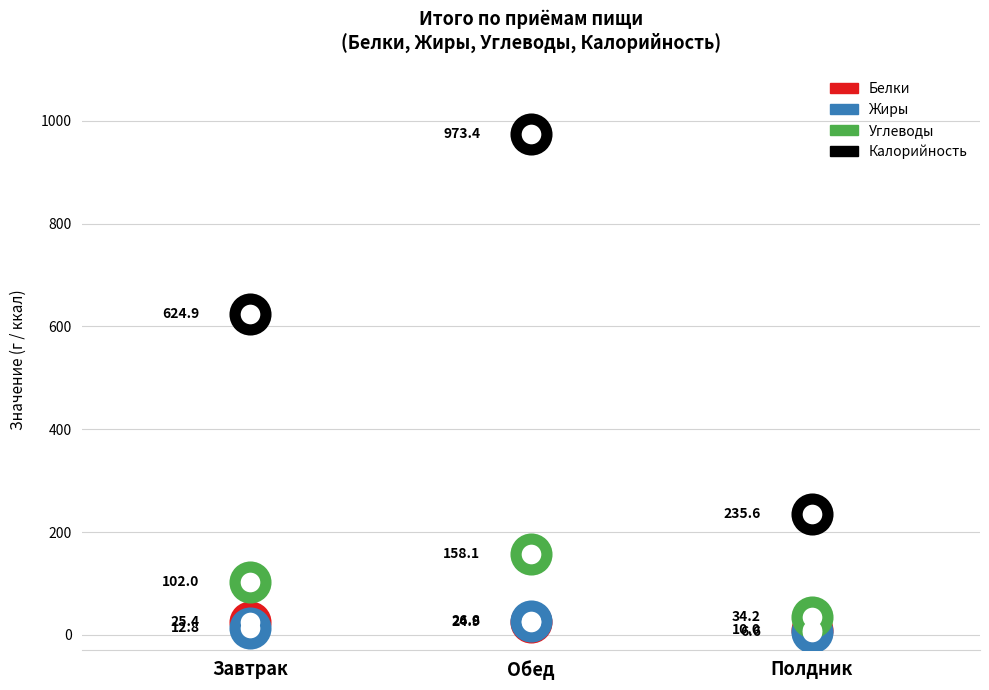

Is the value of Белки at Обед greater than the value of Жиры at Завтрак?

Yes